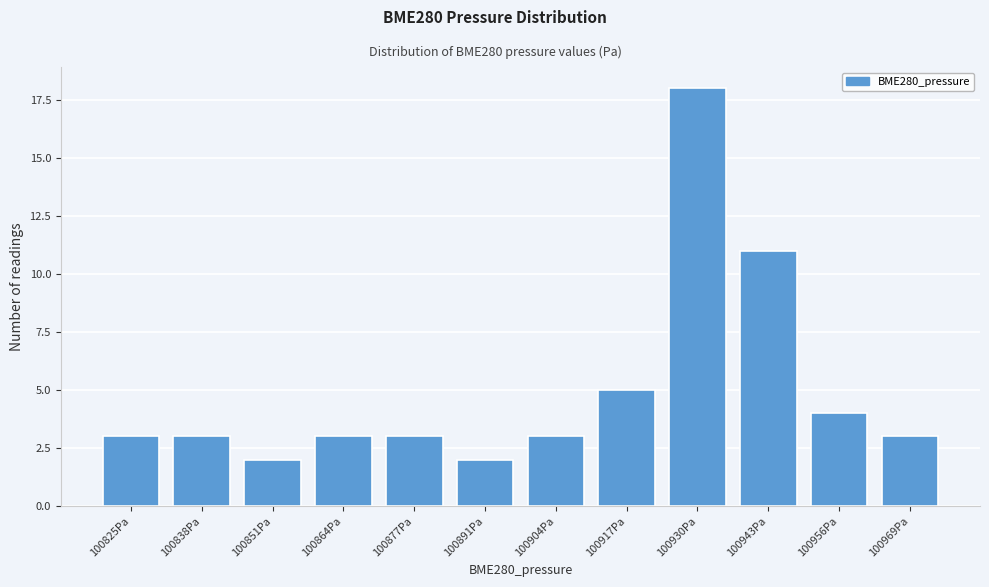

Reading left to right, extract all data points from this chart.

100825Pa=3	100838Pa=3	100851Pa=2	100864Pa=3	100877Pa=3	100891Pa=2	100904Pa=3	100917Pa=5	100930Pa=18	100943Pa=11	100956Pa=4	100969Pa=3